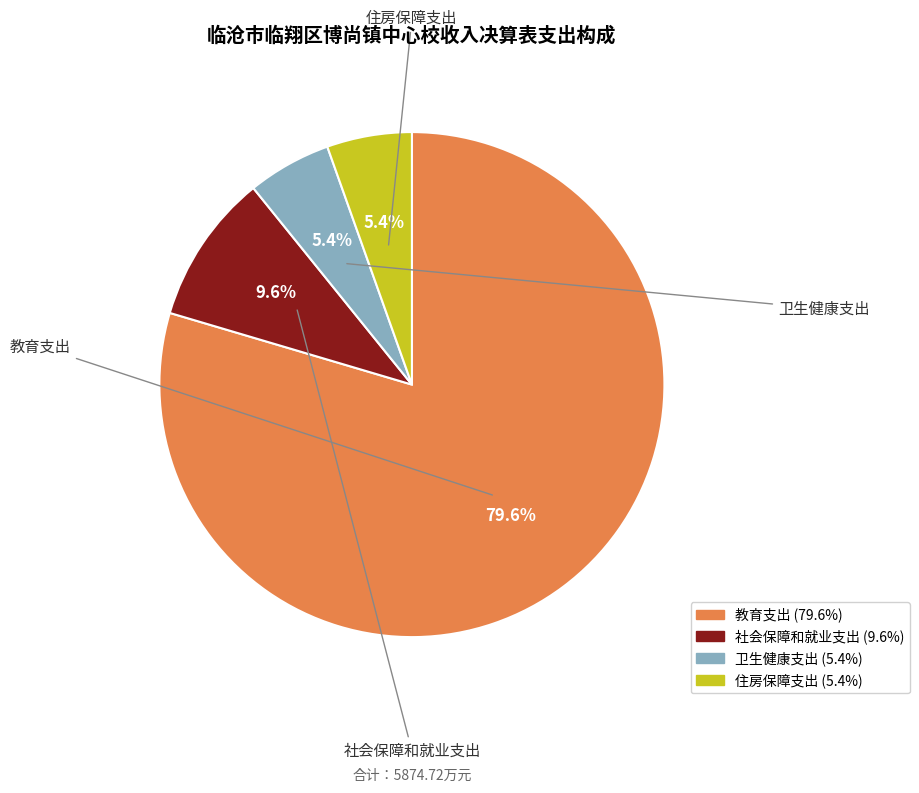

Count the number of slices in the pie.

4